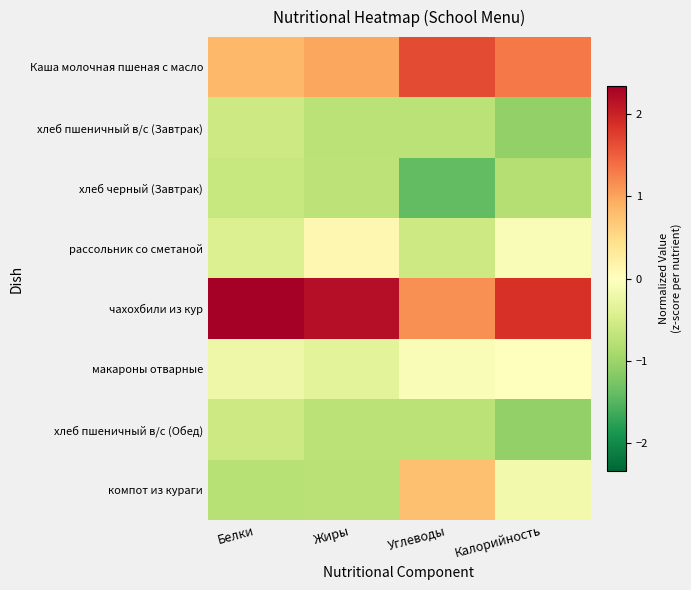

Which label corresponds to the largest value in the chart?

Белки